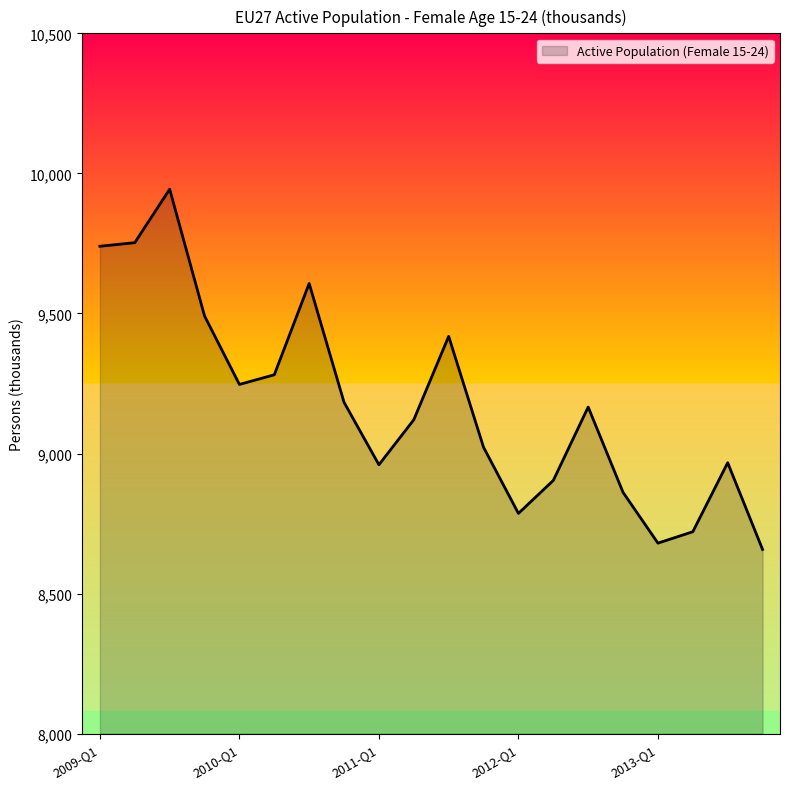

What is the difference between the maximum and minimum values?

1285.9